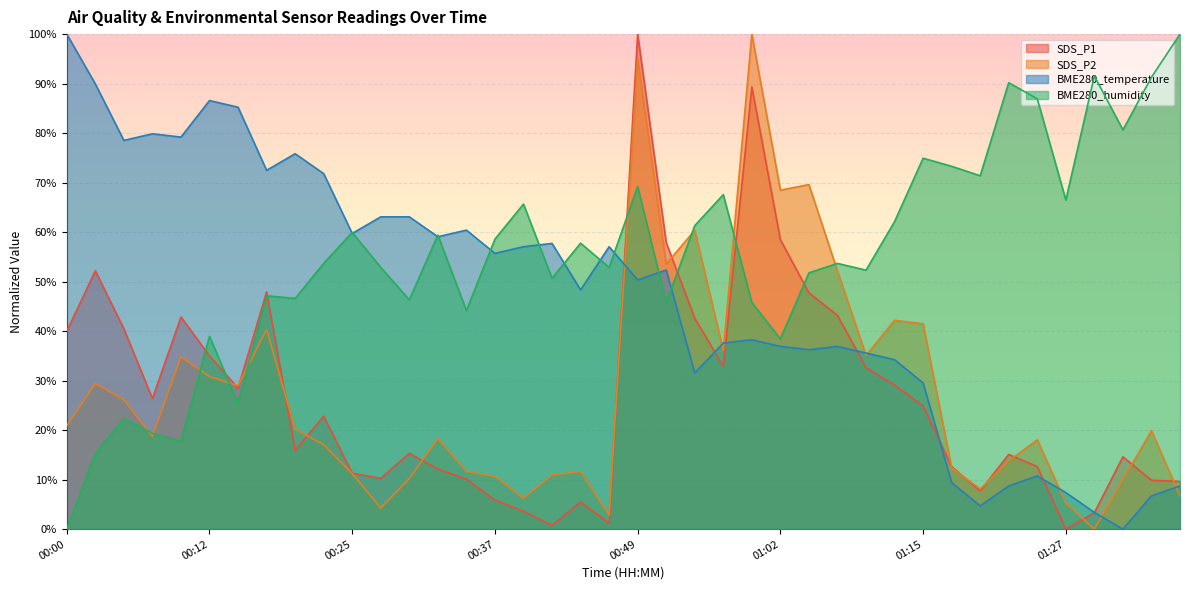

At 01:10, list the series in order from largest to smallest.

BME280_humidity, BME280_temperature, SDS_P2, SDS_P1